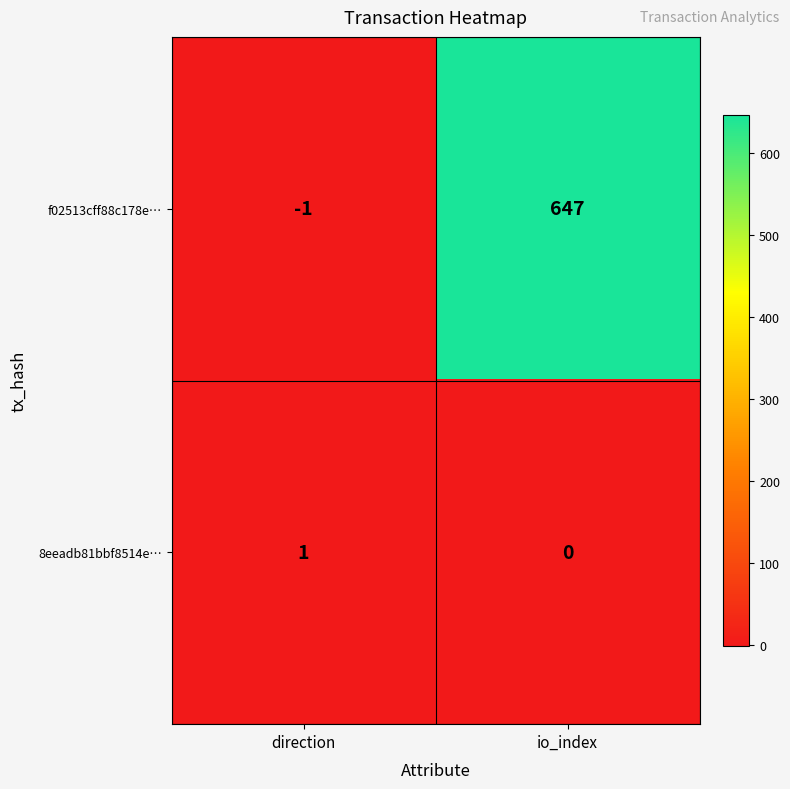

The 8eeadb81bbf8514e… series shows 1 at direction. True or false?

True